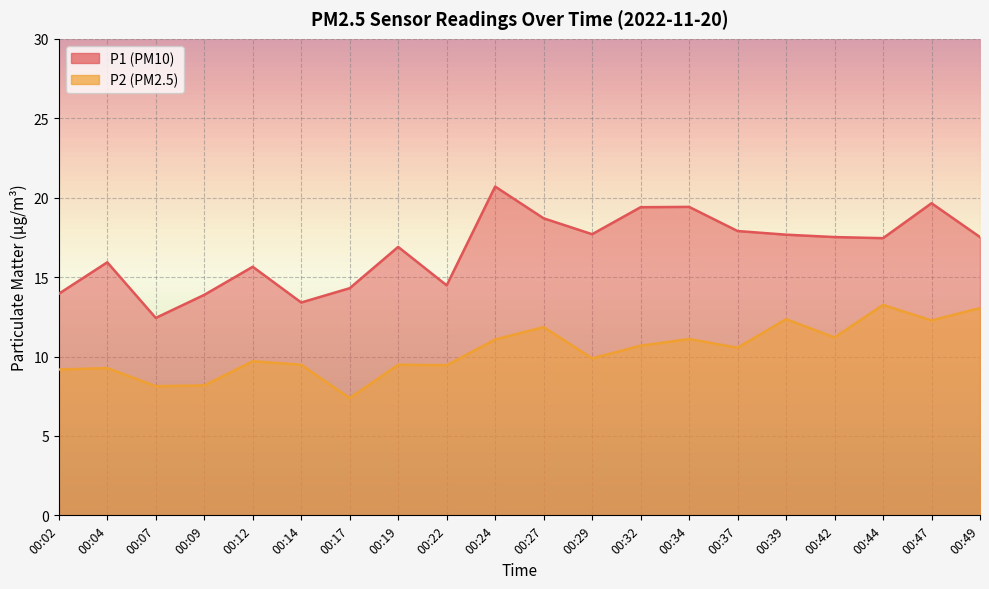

Reading left to right, transcribe all the data shown in this chart.

P1: 13.9	15.9	12.4	13.9	15.7	13.4	14.3	16.9	14.5	20.7	18.7	17.7	19.4	19.4	17.9	17.7	17.5	17.4	19.6	17.5
P2: 9.2	9.3	8.1	8.2	9.7	9.5	7.4	9.5	9.4	11.1	11.8	9.9	10.7	11.1	10.6	12.3	11.2	13.2	12.3	13.1